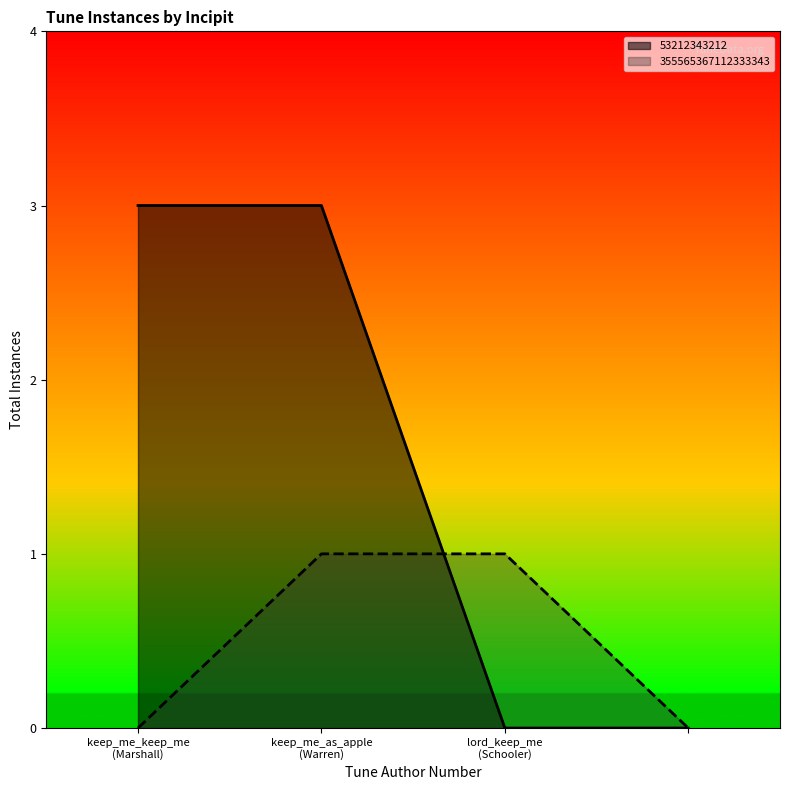

Rank the series by their maximum value, from highest to lowest.

53212343212, 355565367112333343